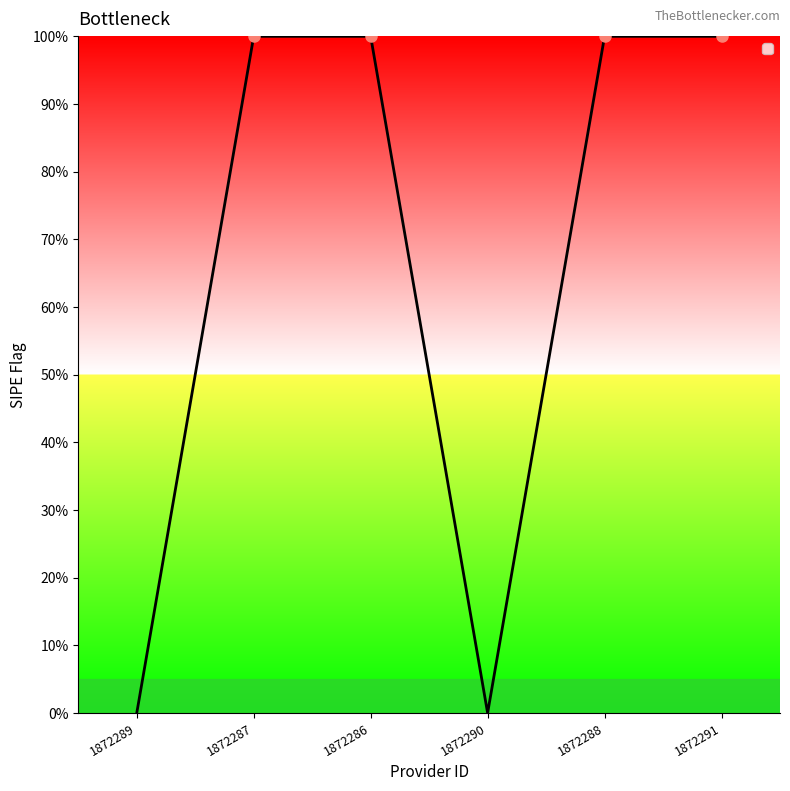

Is it true that the value at 1872287 is 1?

False